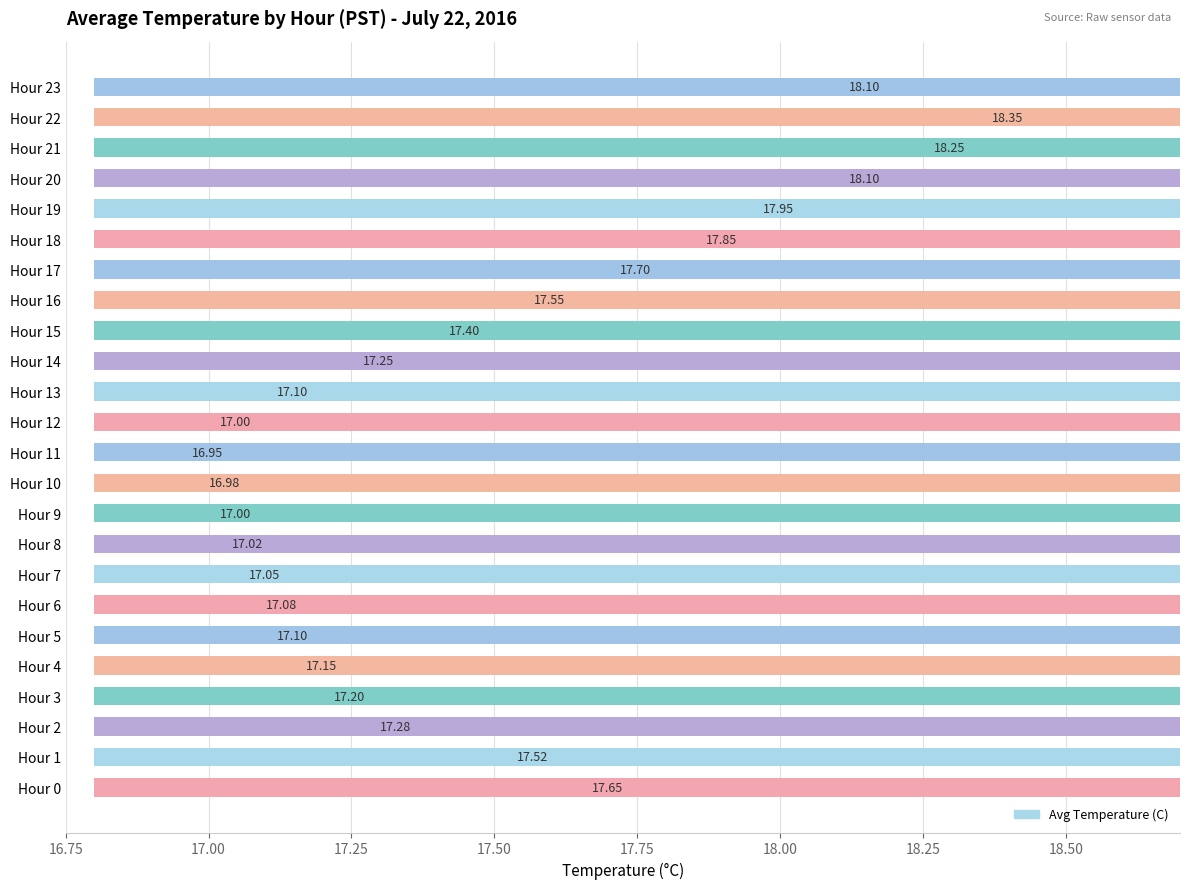

Which label corresponds to the smallest value in the chart?

Hour 11